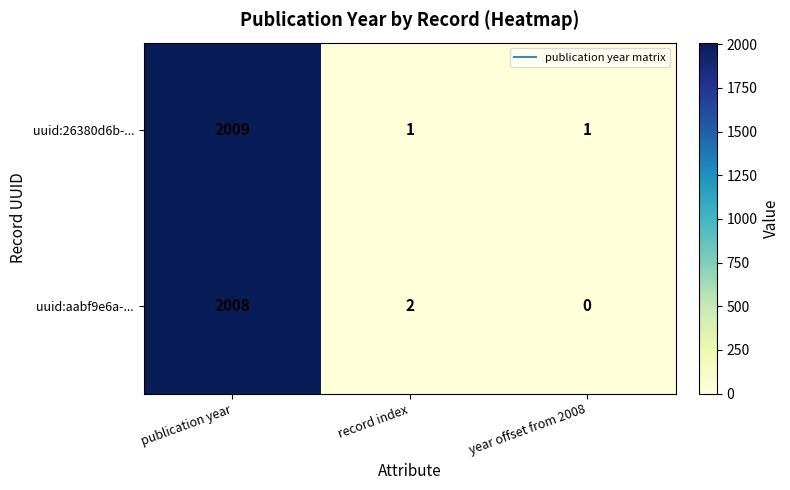

List the series in order of their overall mean, lowest first.

uuid:aabf9e6a-..., uuid:26380d6b-...